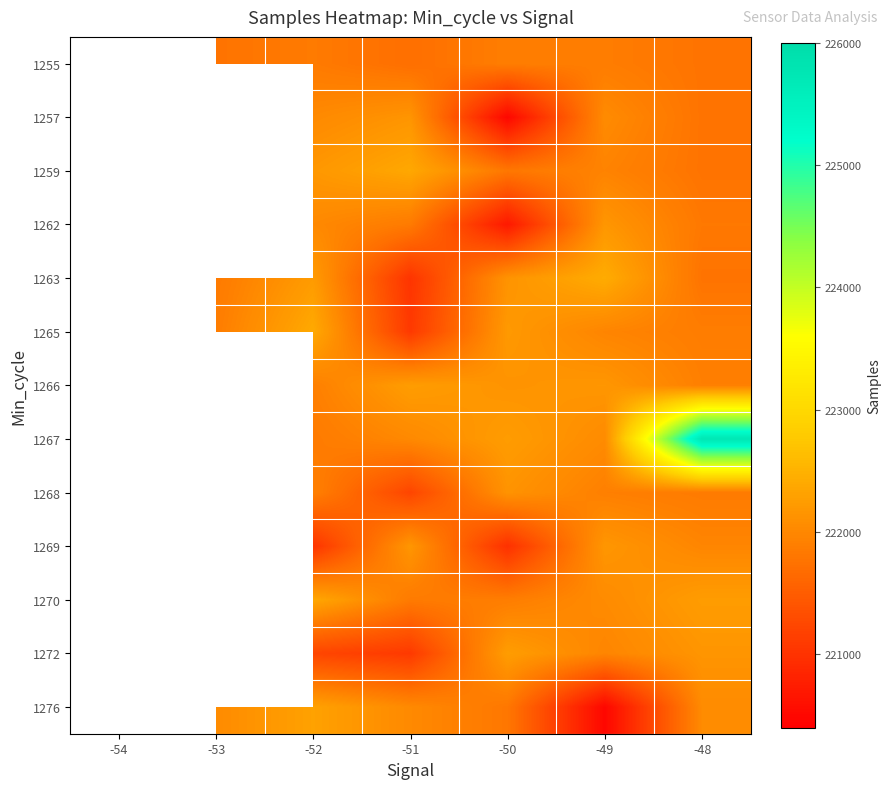

What is the total value across all series at -52?

2885314.0